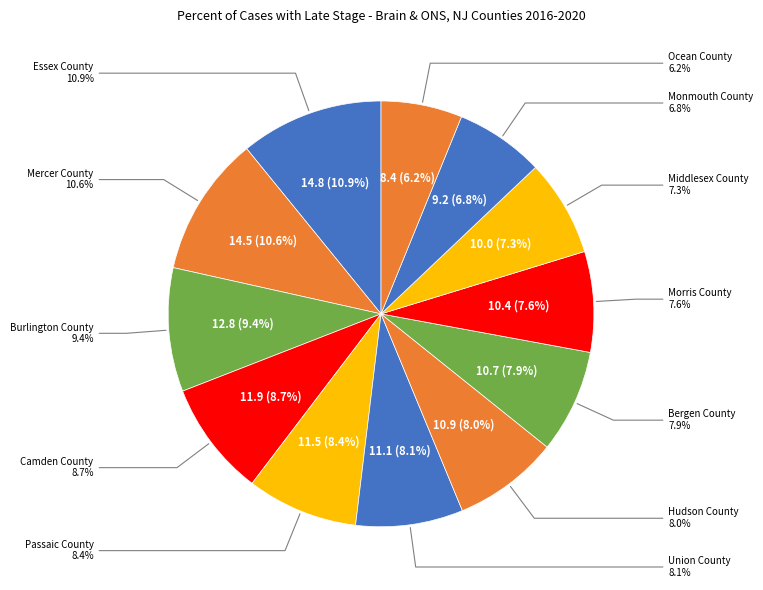

Does any single category account for the majority?

No